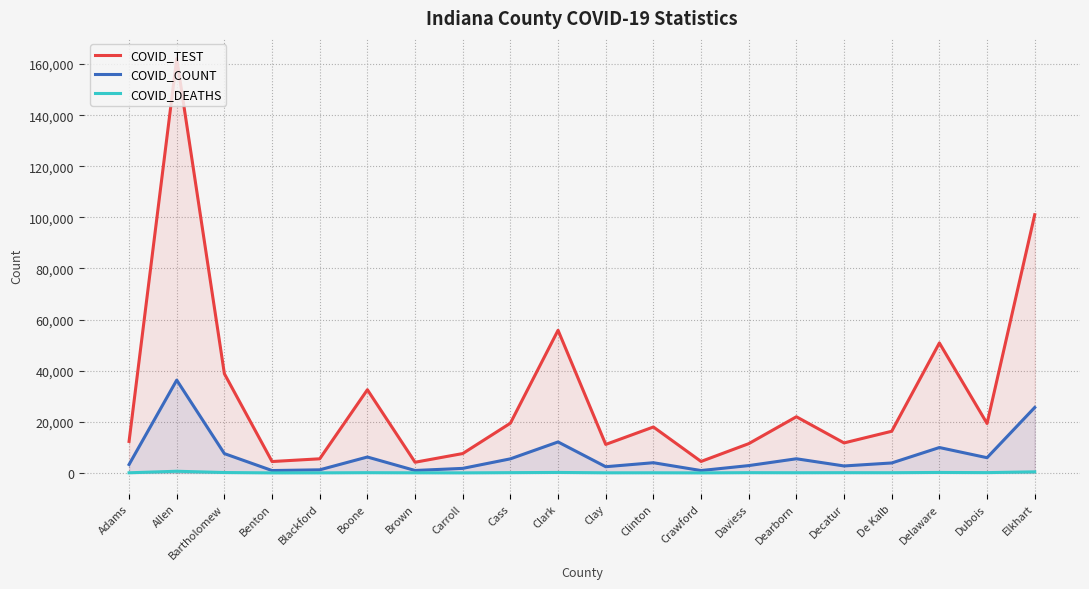

How many series are shown in this chart?

3